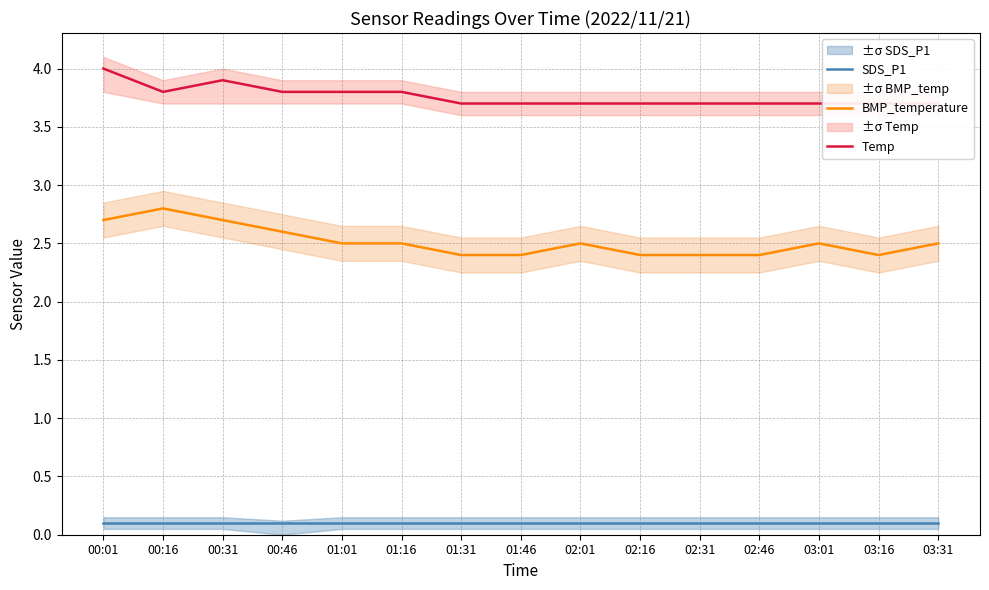

Read the Temp value at 00:16.

3.8